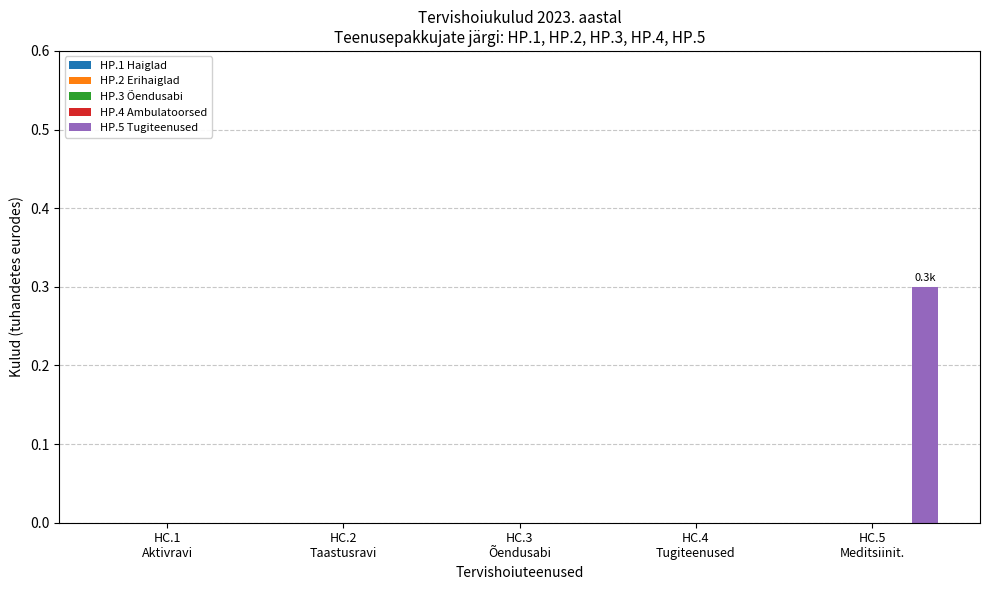

What is the greatest value displayed?

0.3